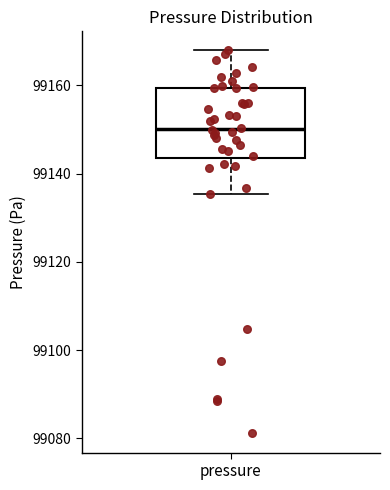

Where does the median line of the box for pressure sit on the y-axis? The values are not printed on the chart, so give them approximately, as read against the axis.

99150